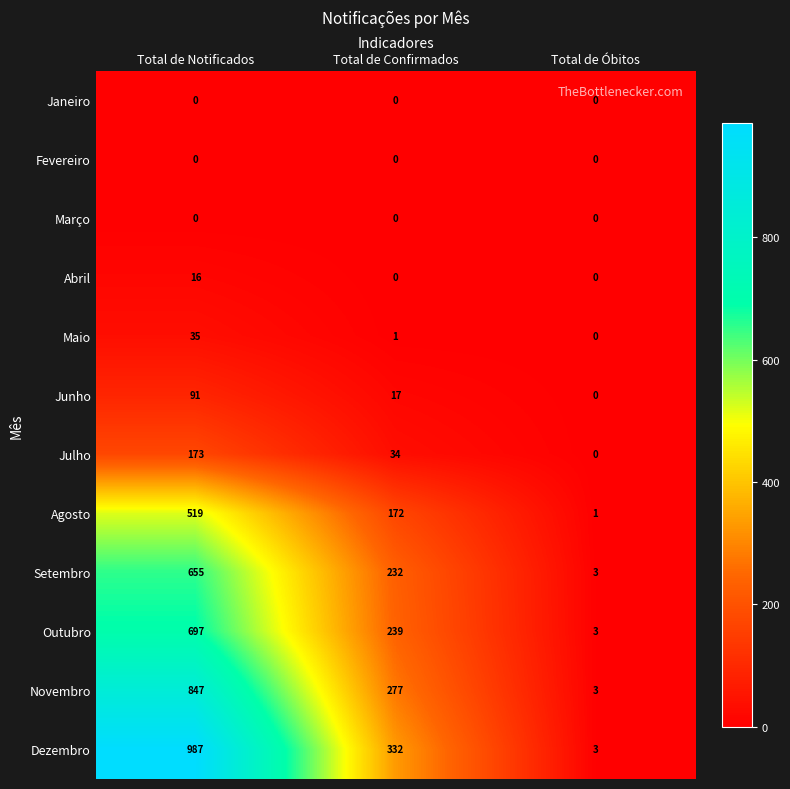

True or false: Junho has a value of -48 at Total de Óbitos.

False